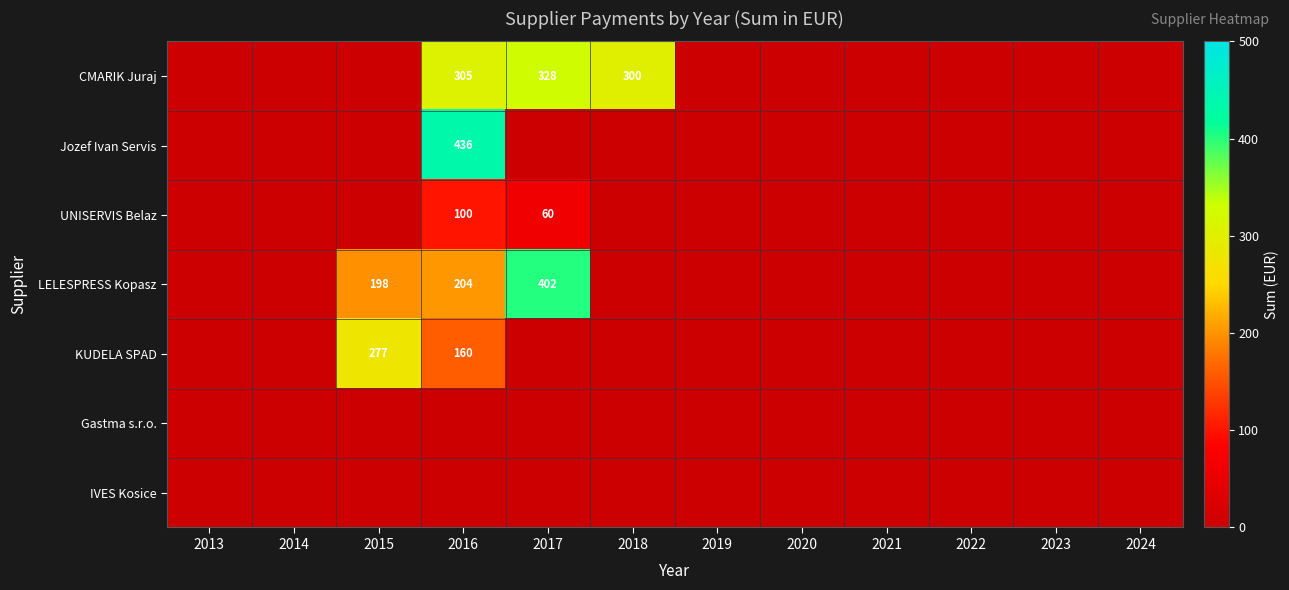

True or false: Jozef Ivan Servis has a value of 156 at 2016.

False